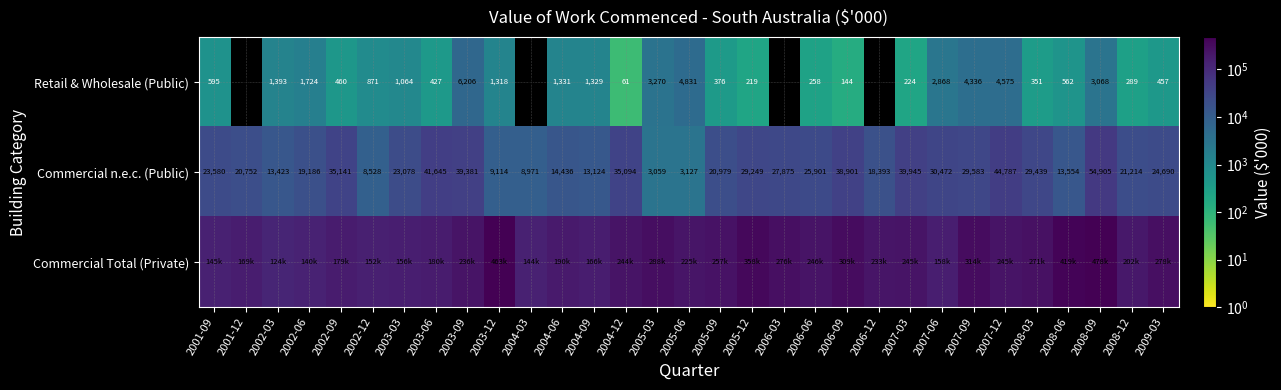

What is the difference between the maximum and second lowest values in the Retail & Wholesale (Public) series?

6206